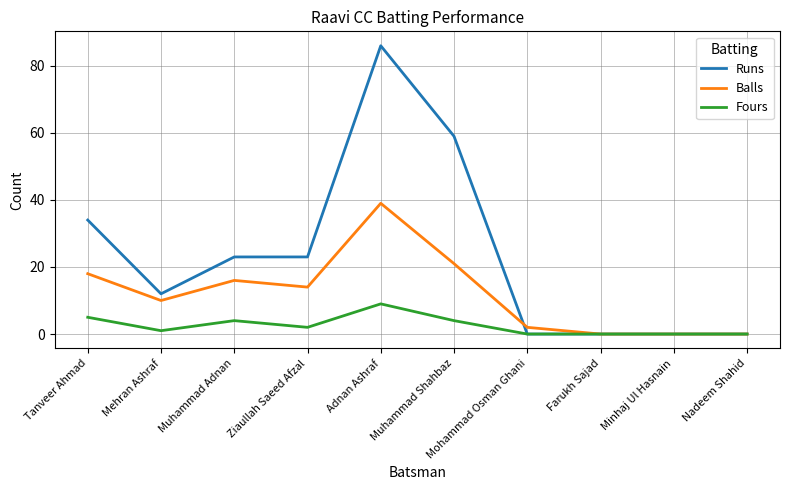

What position from the left is Muhammad Adnan?

3